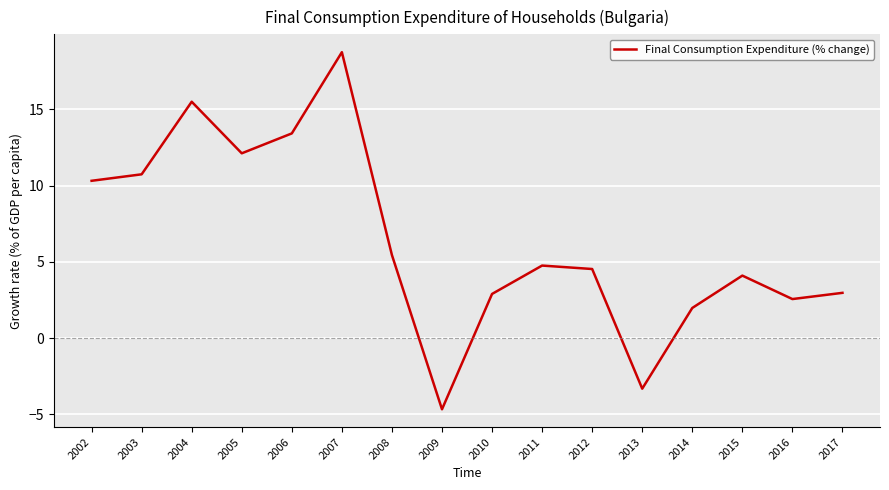

At which category does the chart reach its peak across all series?

2007